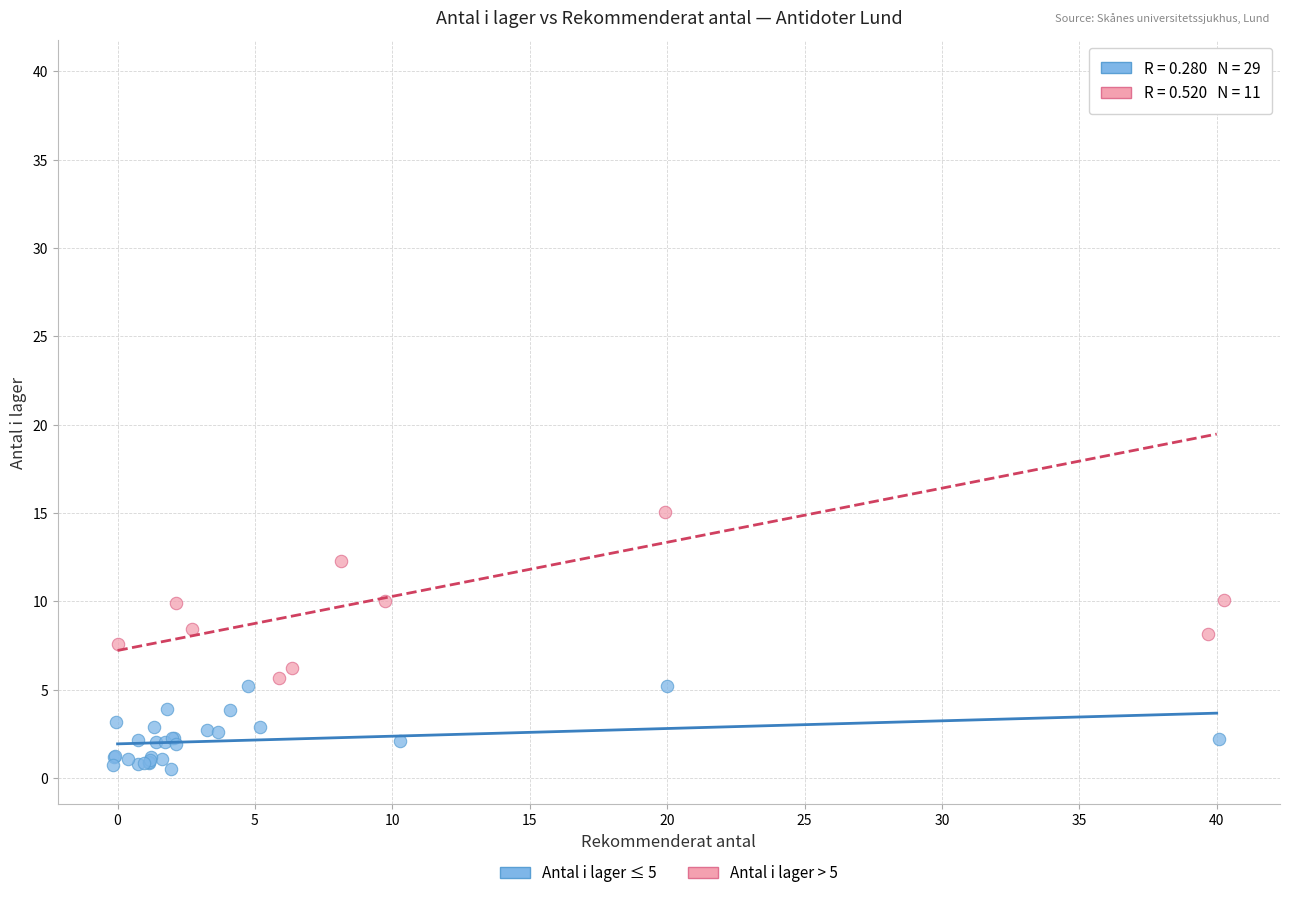

Which series has the largest Y range (max minus min)?

Antal i lager > 5